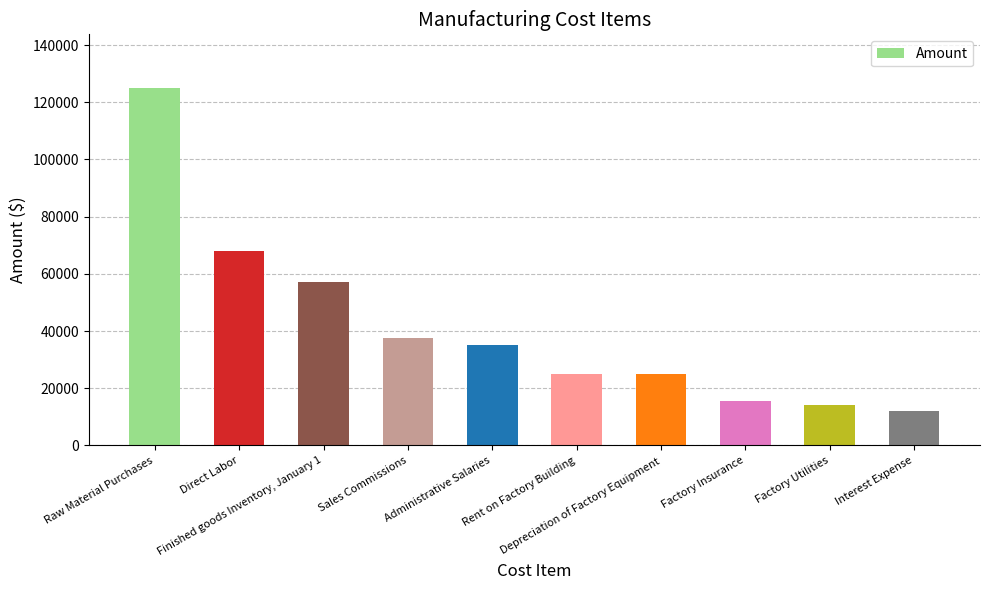

What is the difference between the maximum and second lowest values?

111000